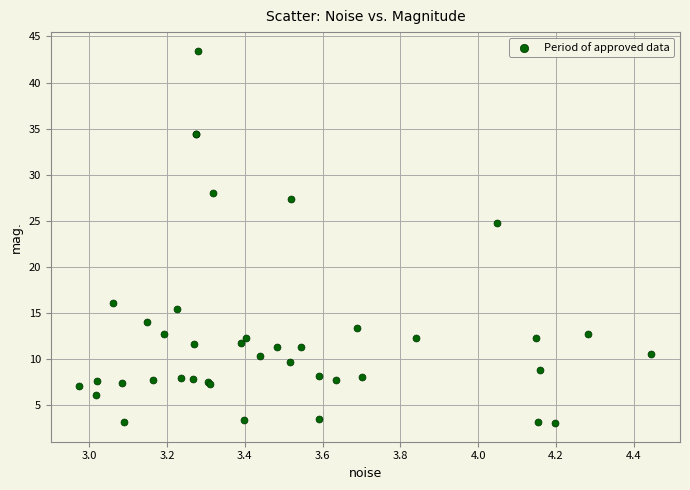

What Y value in the scatter plot is closest to 23?

24.8